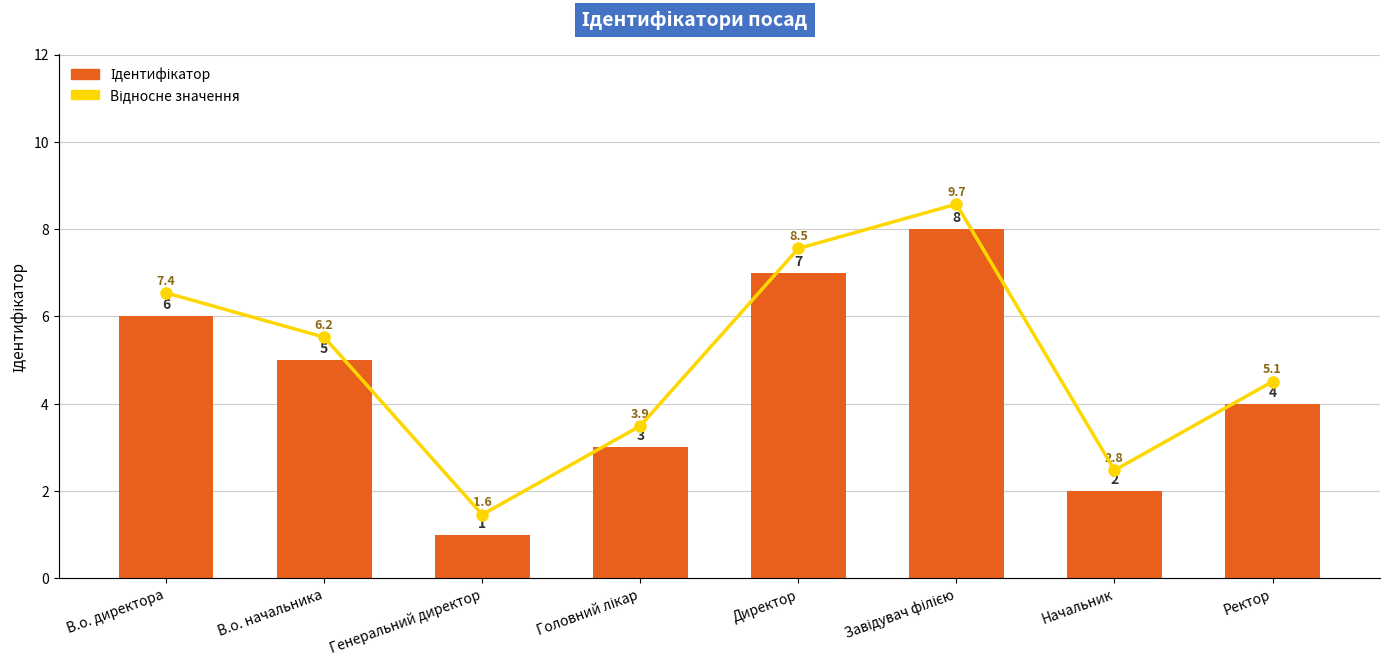

Rank the categories by Відносне значення value from lowest to highest.

Генеральний директор, Начальник, Головний лікар, Ректор, В.о. начальника, В.о. директора, Директор, Завідувач філією